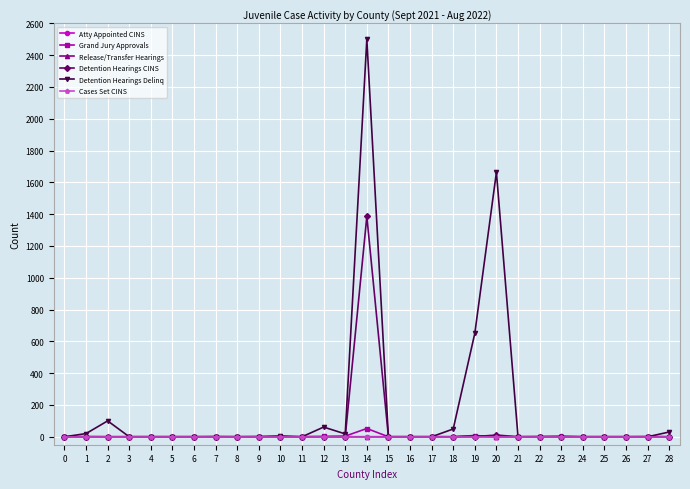

Which series has the largest total across all categories?

Detention Hearings Delinq